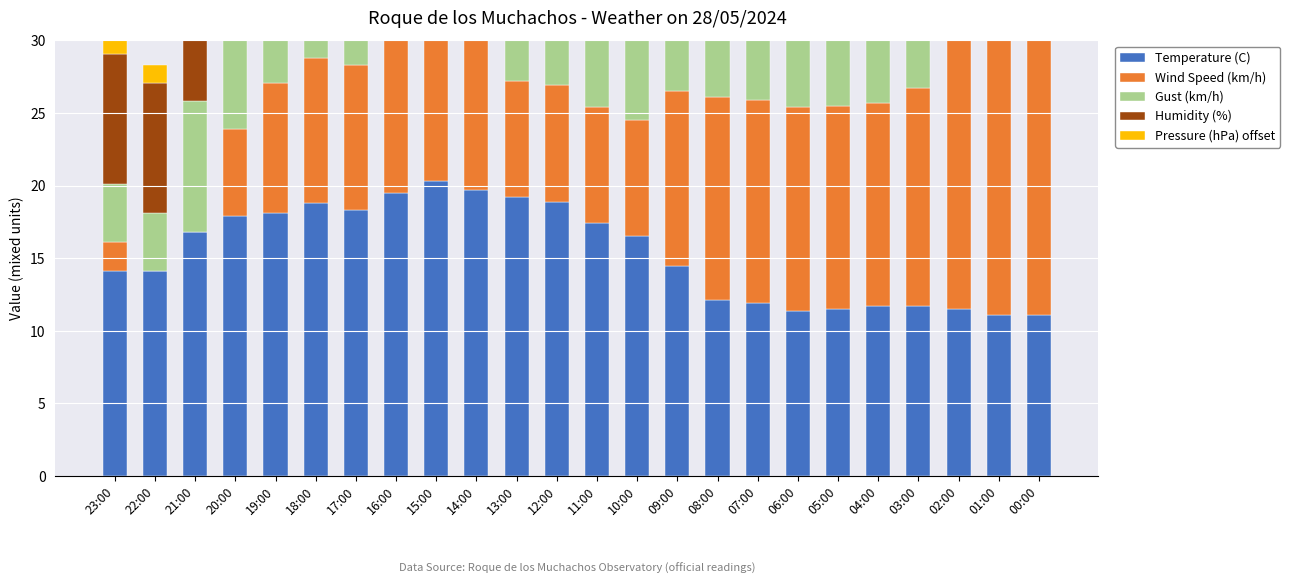

True or false: Gust (km/h) has a value of 17.0 at 08:00.

True